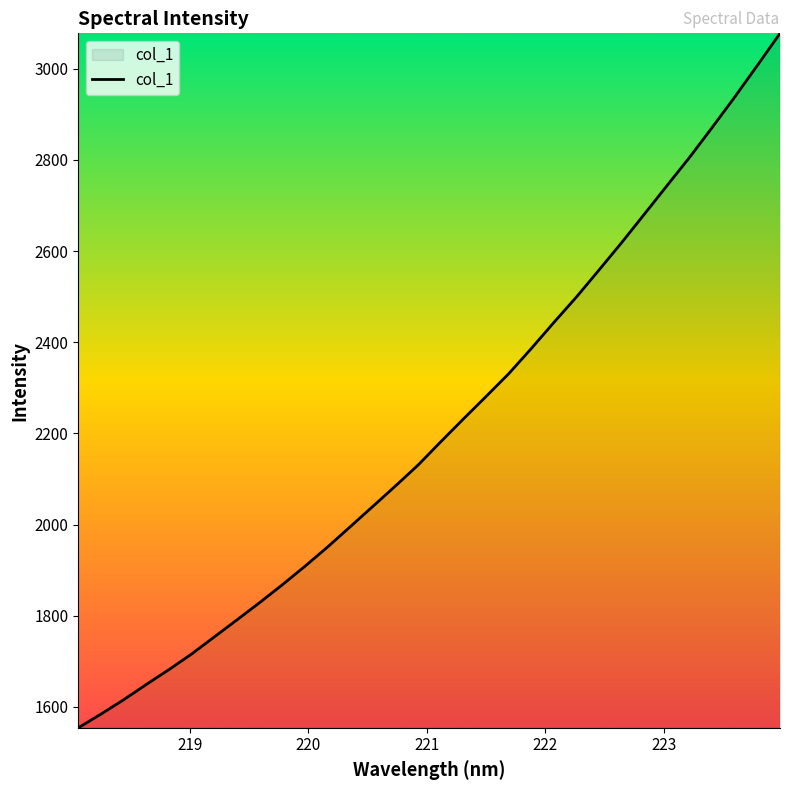

How many lines are shown in the chart?

1